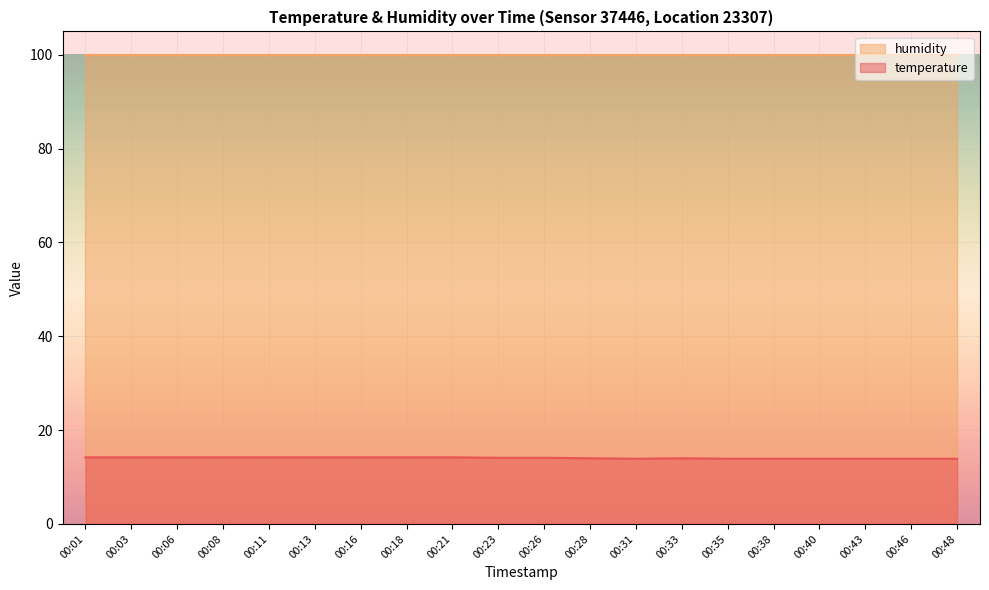

At which category does the data reach its first local valley?

00:31